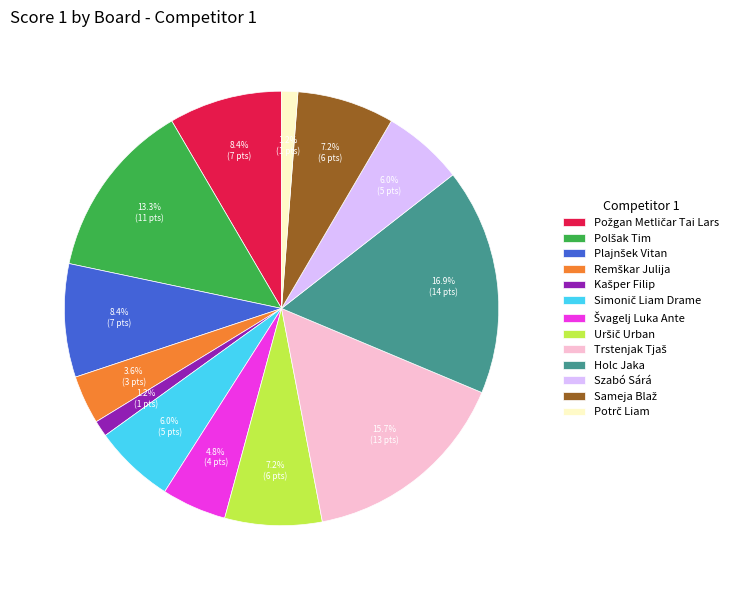

Which slice is the largest?

Holc Jaka